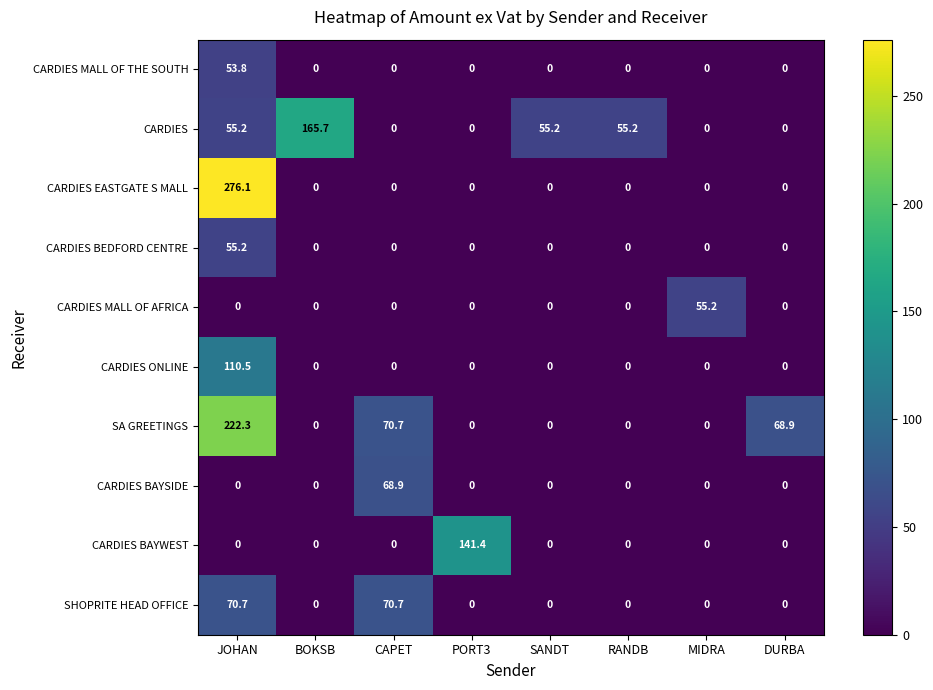

What is the sum of all CARDIES EASTGATE S MALL values?

276.1